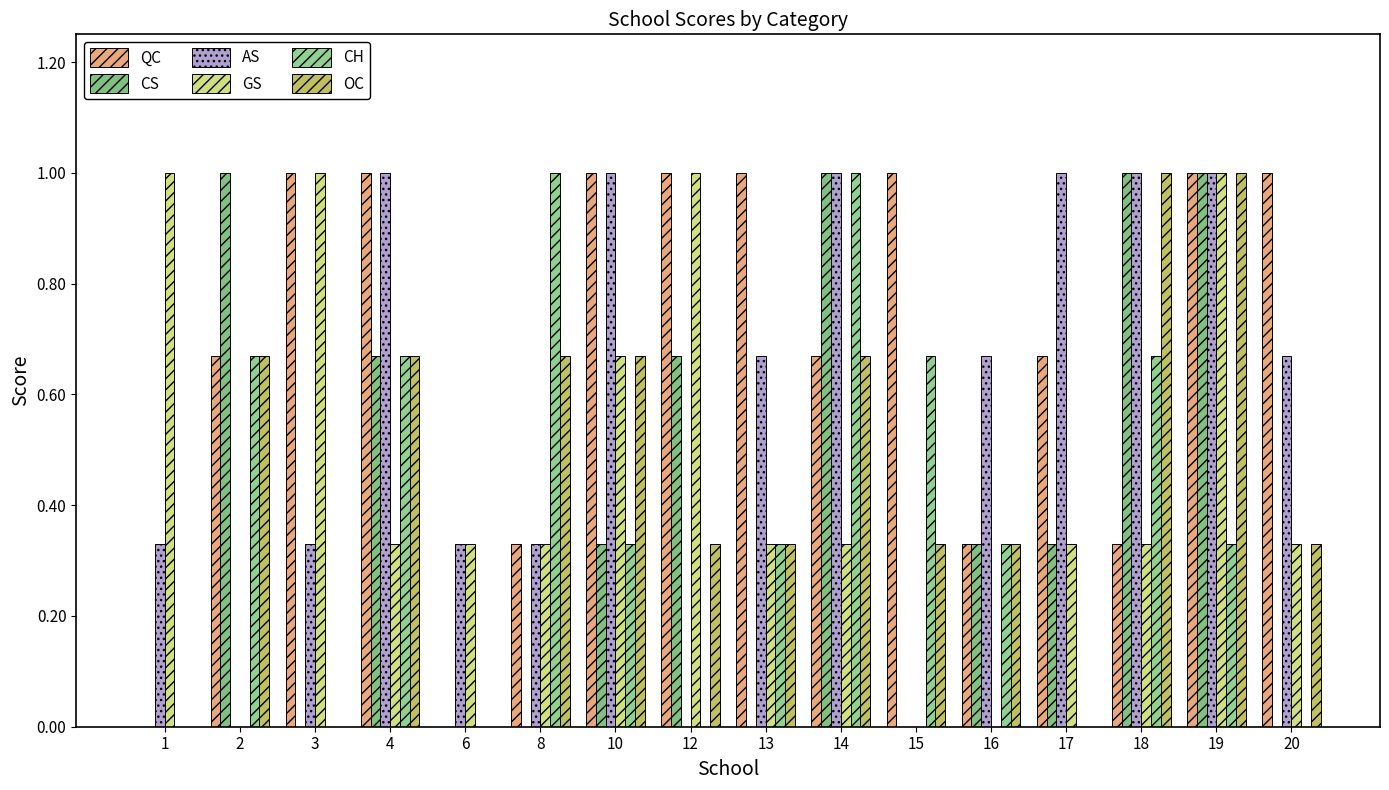

Are the bars grouped side by side (vs. stacked)?

Yes